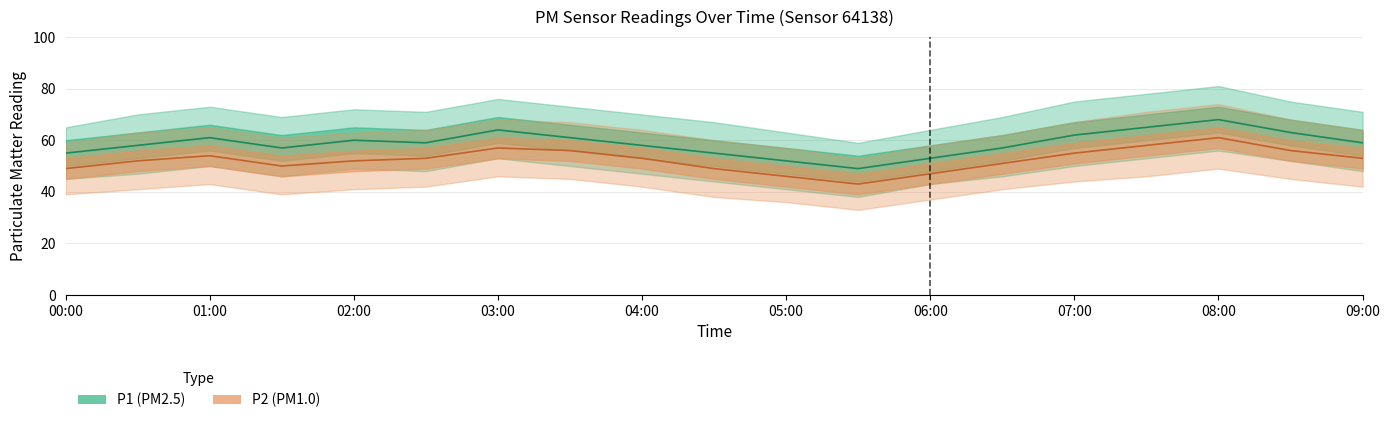

List the series in order of their overall mean, highest first.

P1, P2